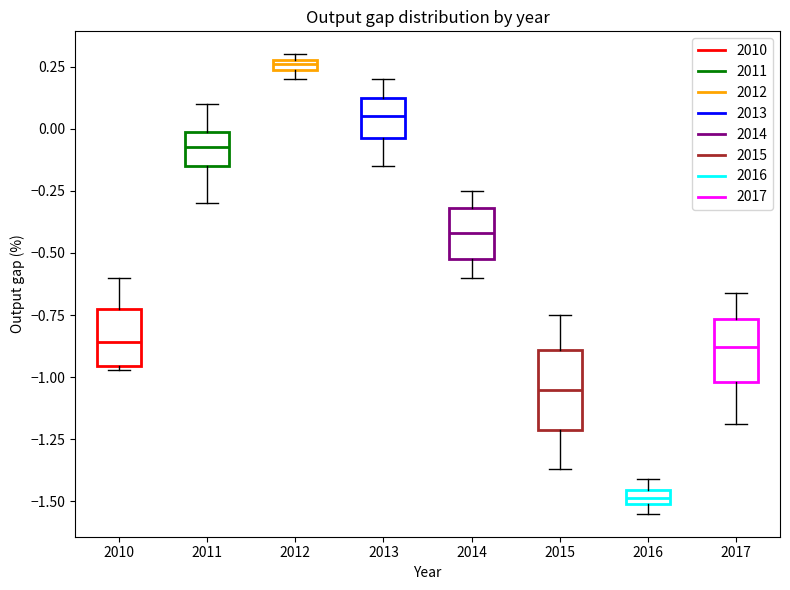

Where does the upper whisker of the box at x = 2014 end on the y-axis? The values are not printed on the chart, so give them approximately, as read against the axis.

-0.25